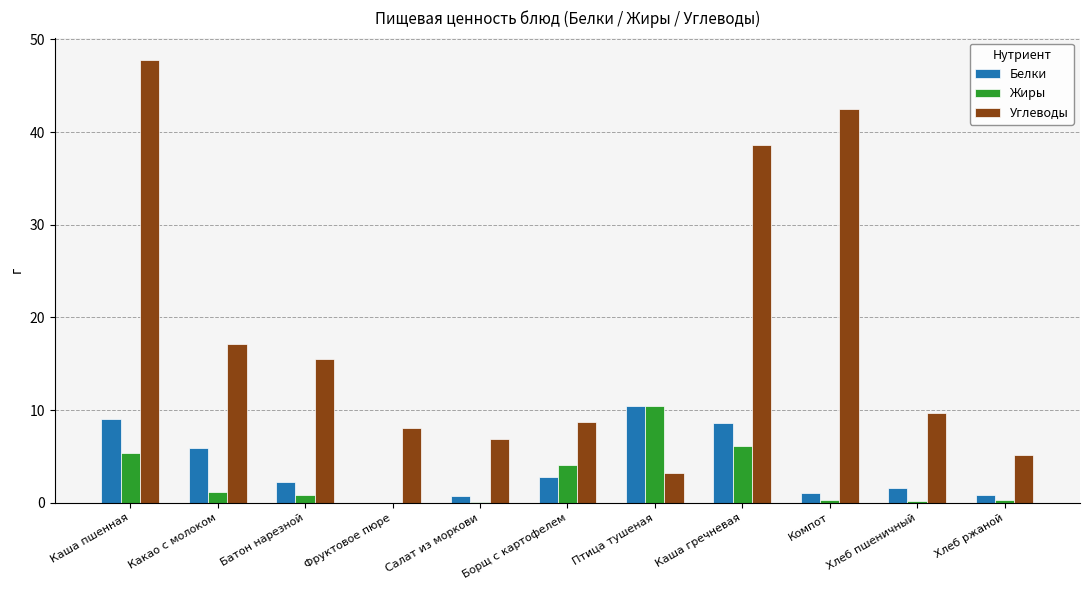

At which category is the sum across all series the highest?

Каша пшенная